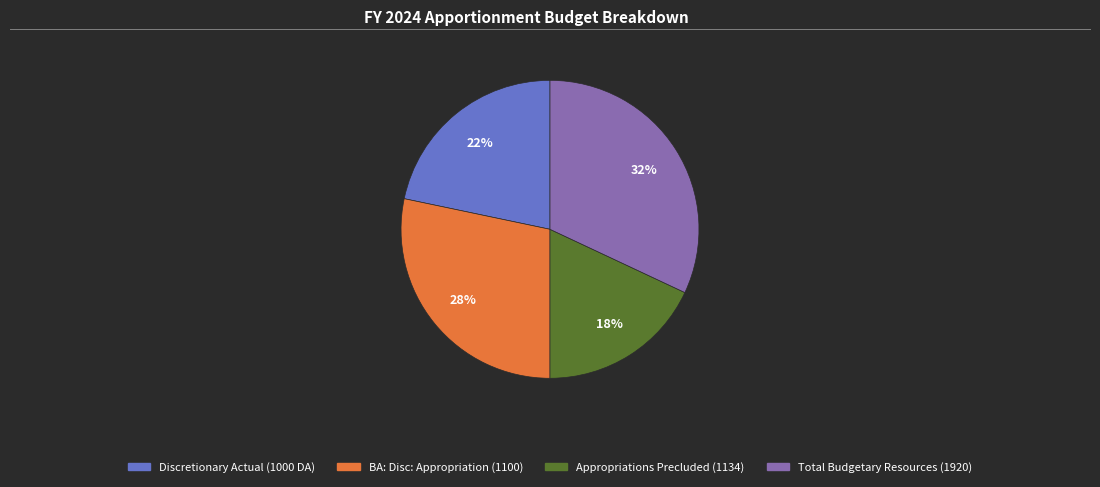

To the nearest percent, what is the average slice percentage?

25%